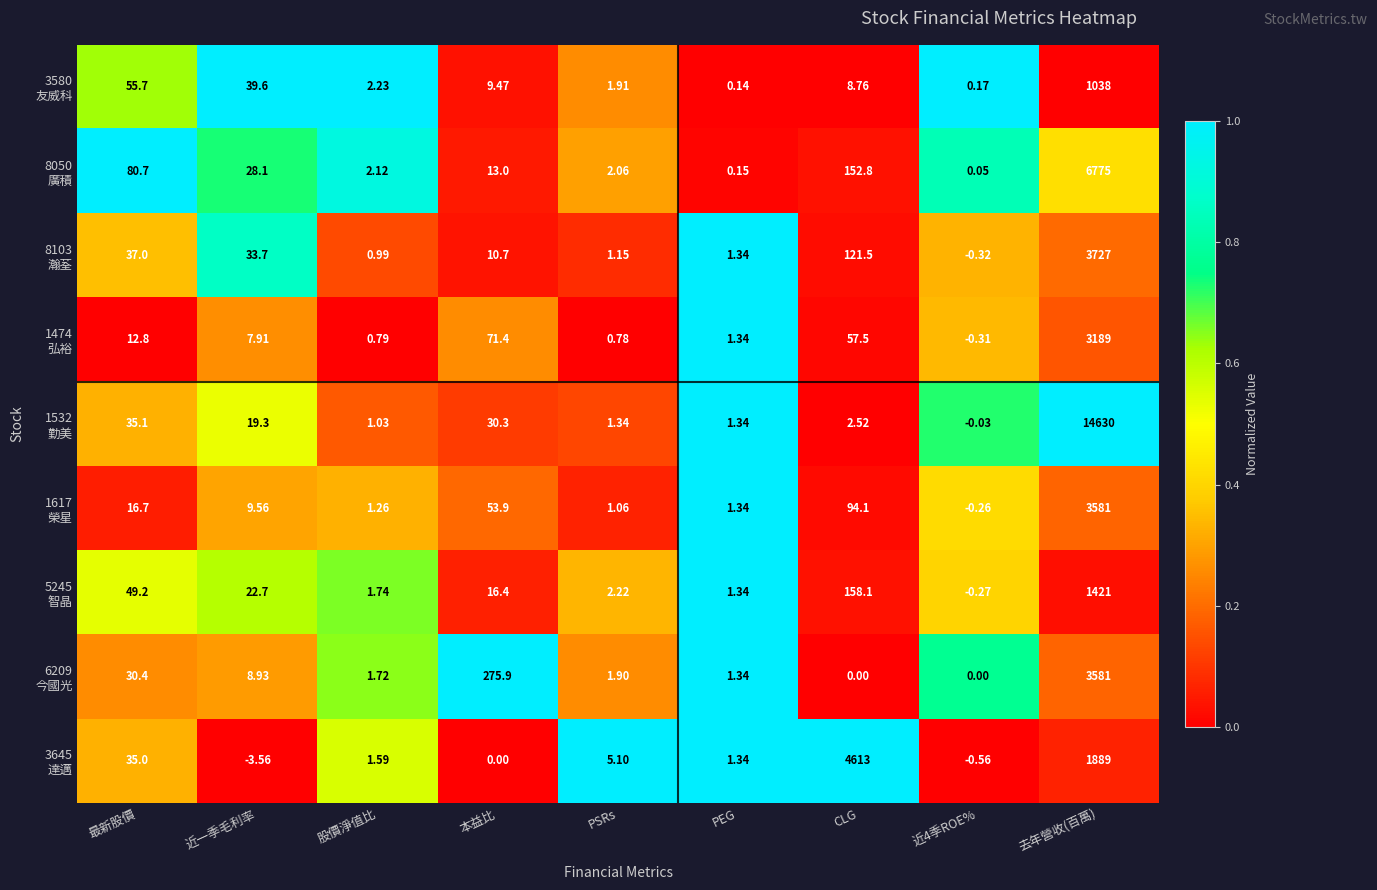

At which category is the sum across all series the highest?

去年營收(百萬)